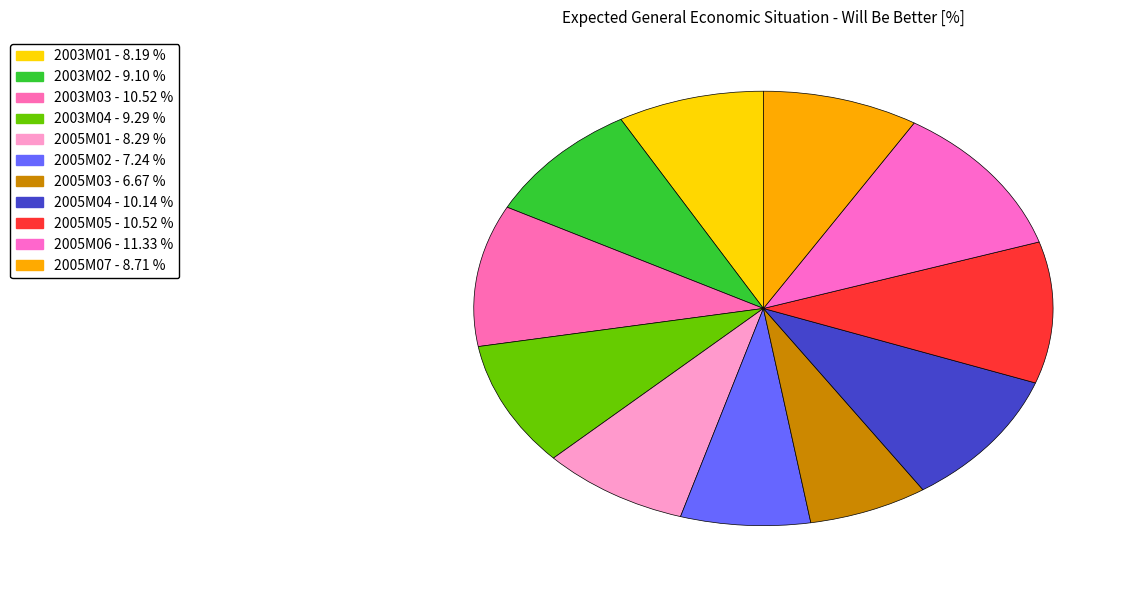

How many segments does this pie chart have?

11